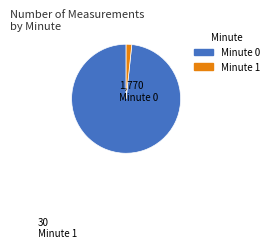

Is there any slice that represents more than half of the pie?

Yes